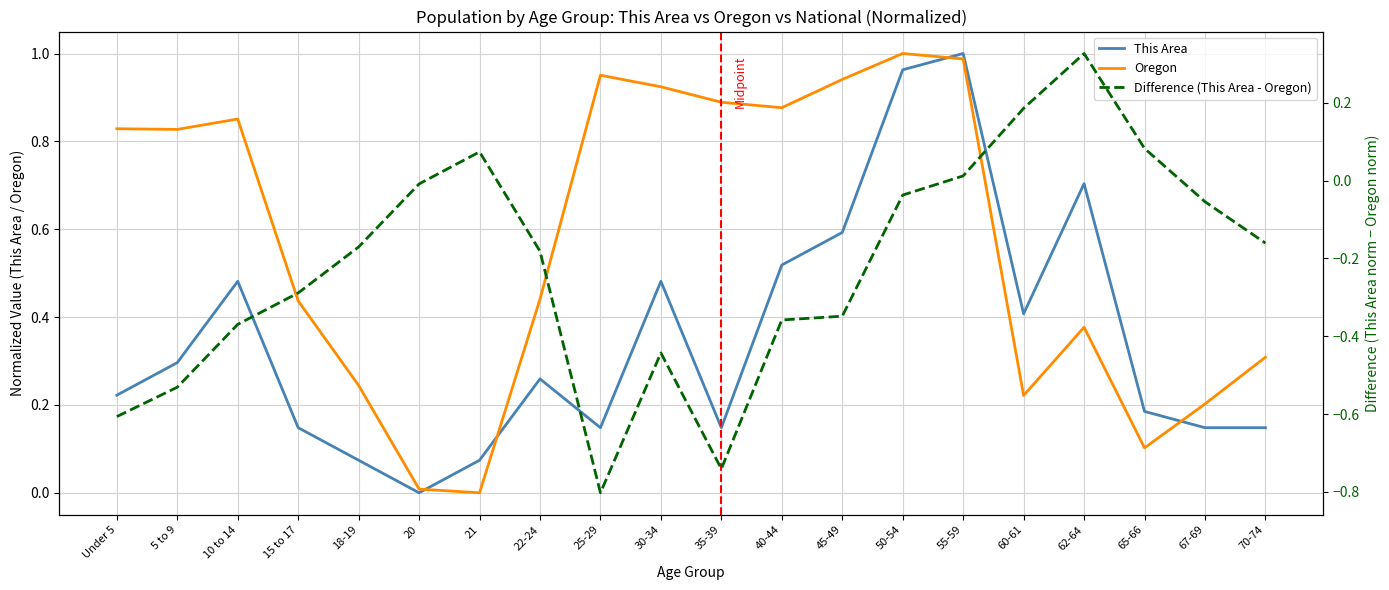

Between which two adjacent categories do Difference (This Area - Oregon) and Oregon first intersect?

20 and 21